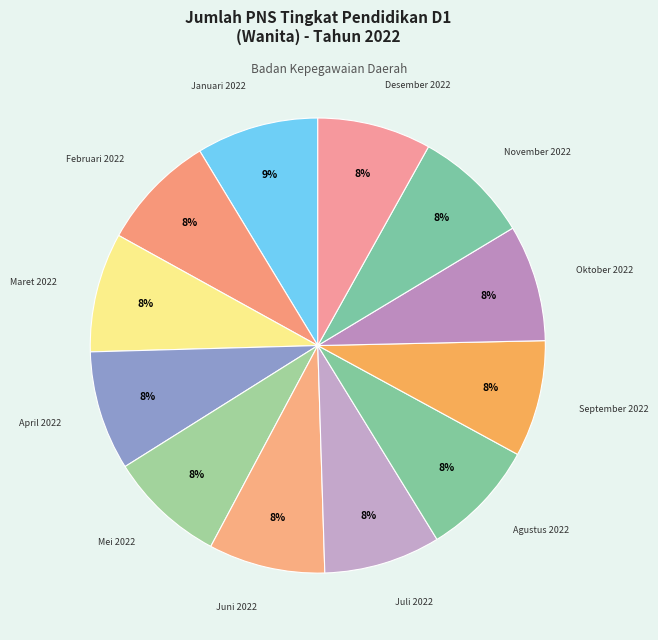

Which category has the biggest portion of the pie?

Januari 2022